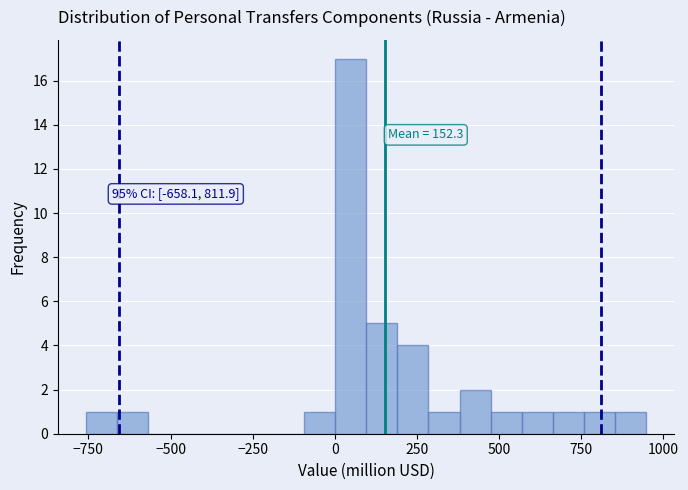

Around what value on the x-axis is the tallest bar? Give the approximate position of its centre, as read against the axis.

50